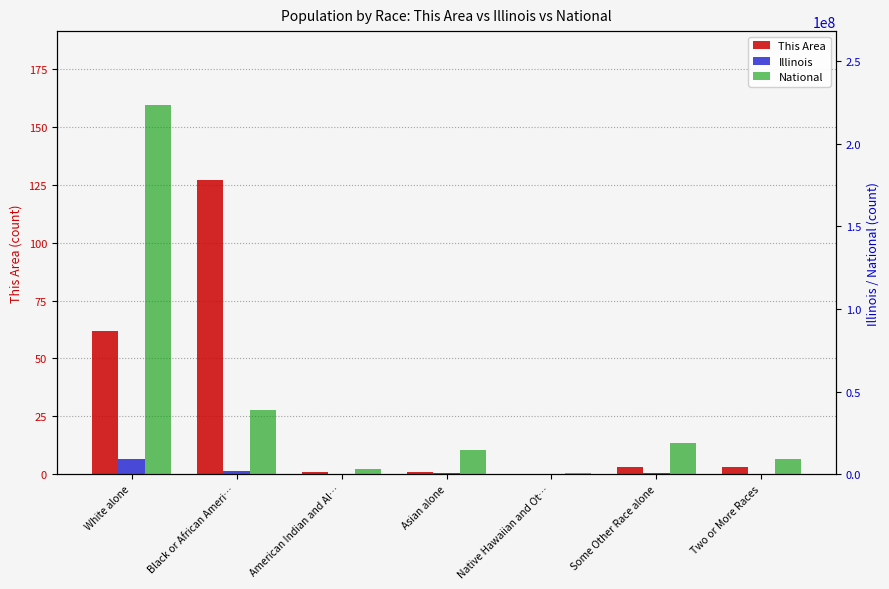

At Native Hawaiian and Ot…, list the series in order from smallest to largest.

This Area, Illinois, National